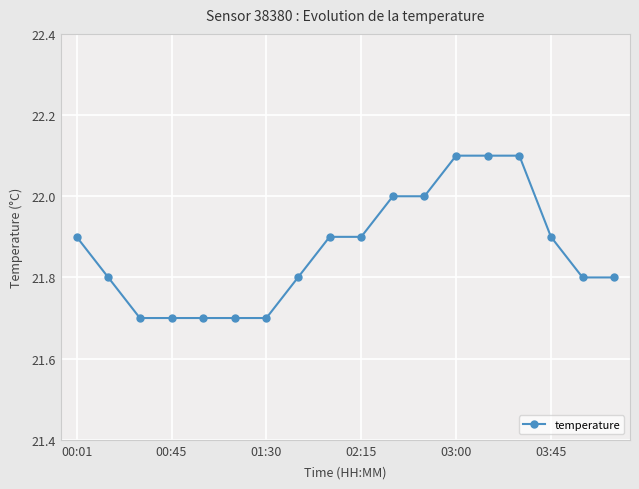

What is the minimum value shown in the chart?

21.7